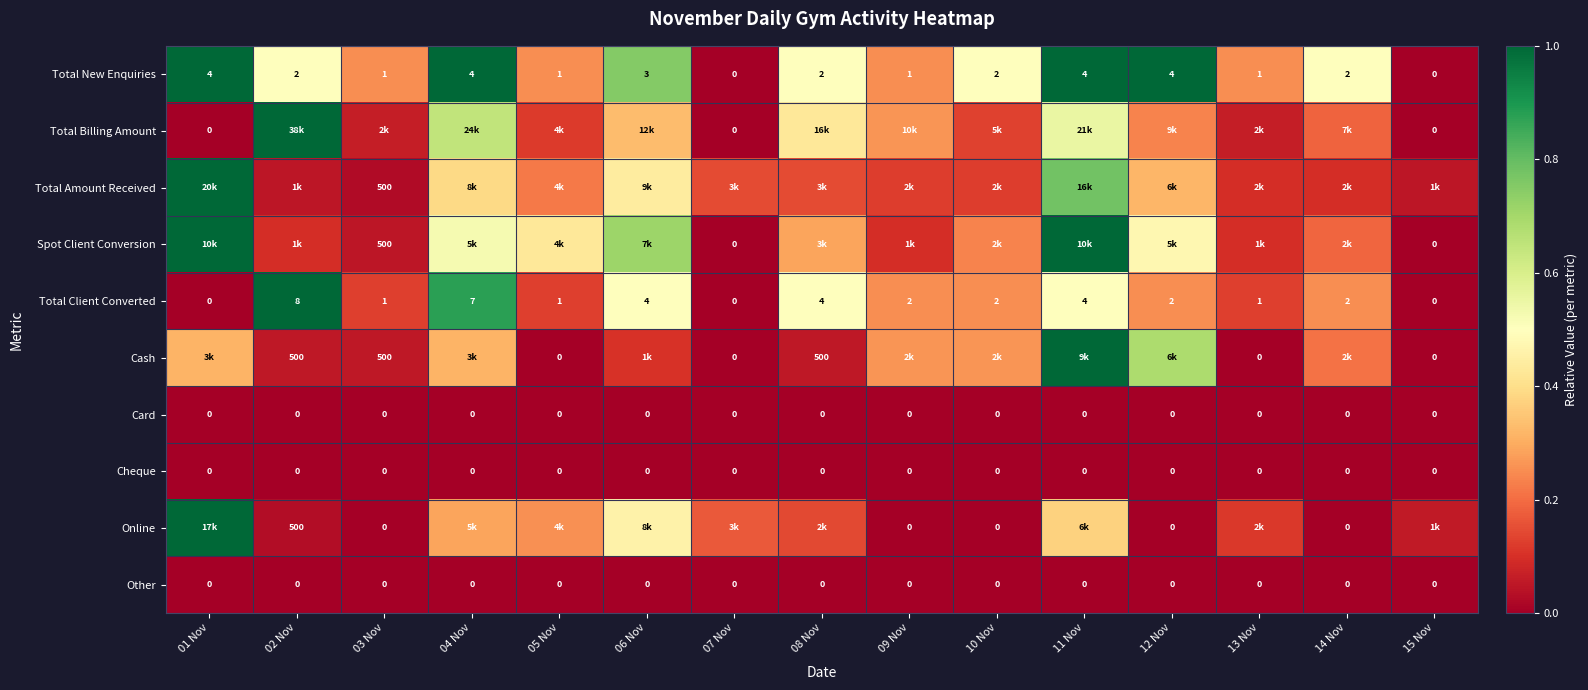

Is the value of Cash at 03 Nov greater than the value of Total Client Converted at 14 Nov?

Yes